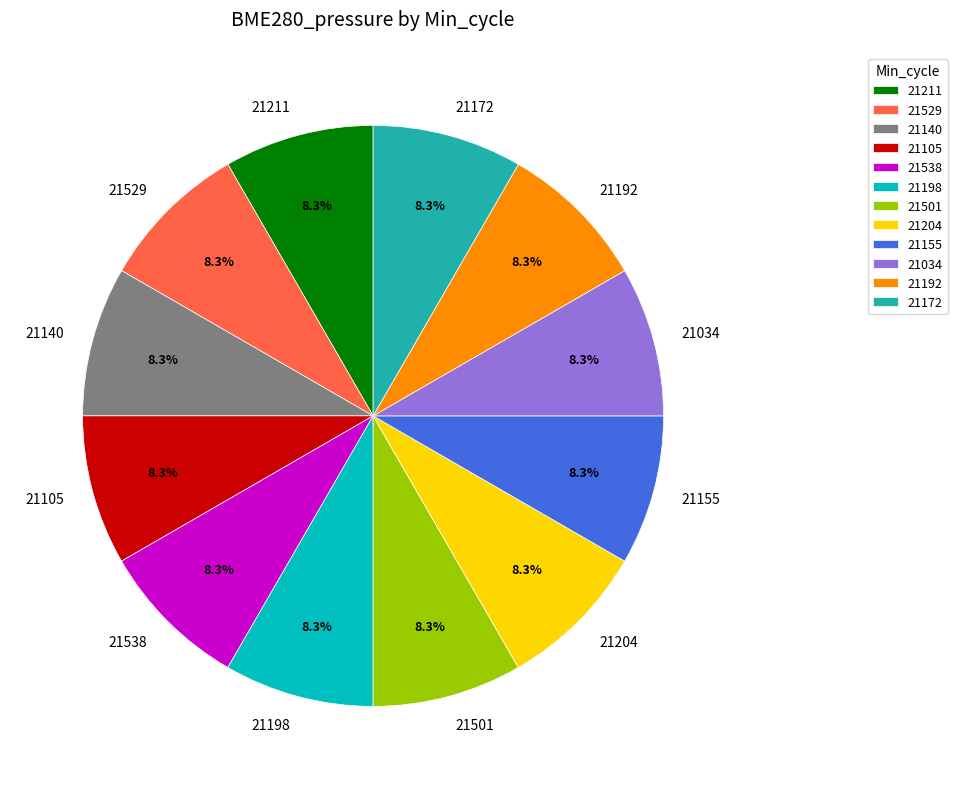

What is the total percentage of 21529 and 21155?

16.7%